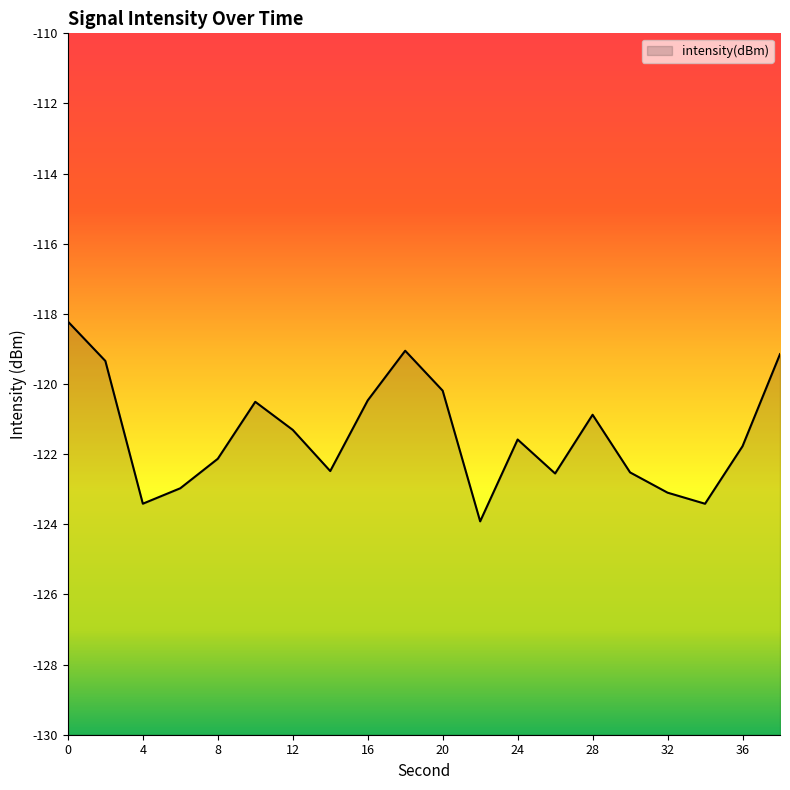

What is the change in value from 0 to 6?

-4.8